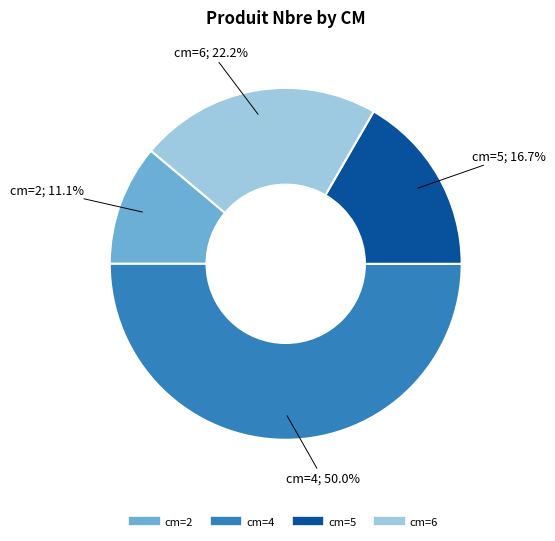

To the nearest percent, what is the average slice percentage?

25%